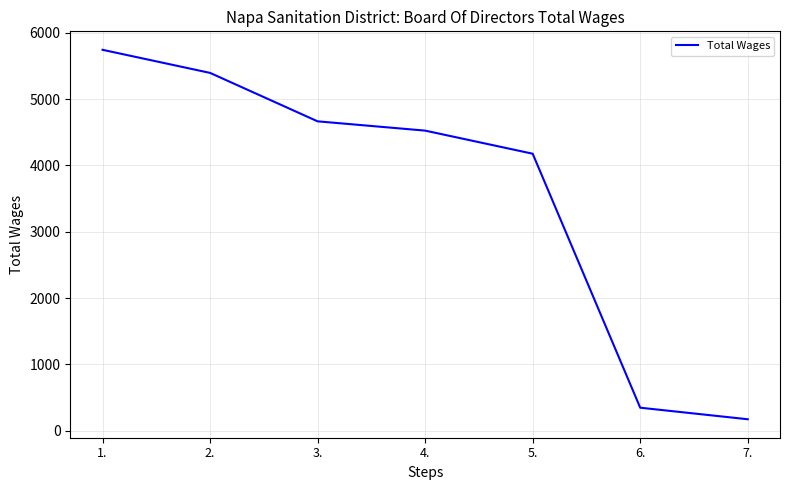

The value at 3. is 7056. True or false?

False